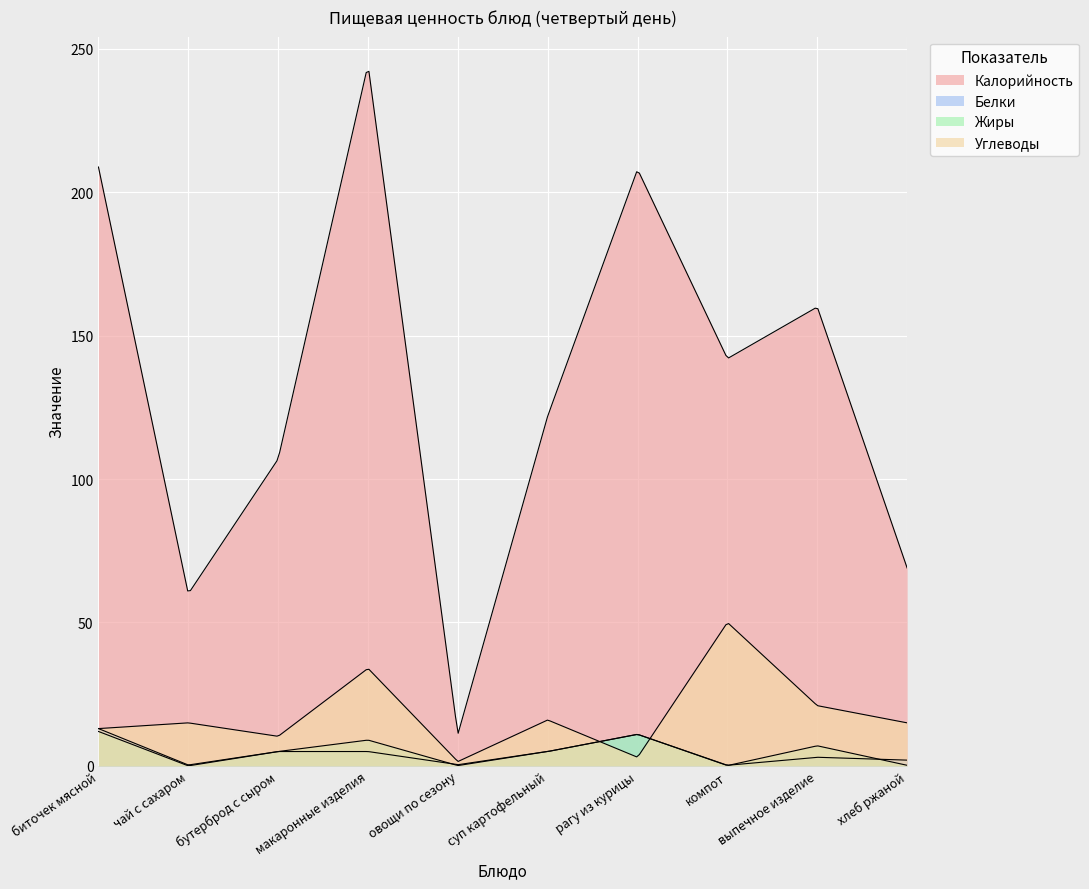

True or false: Калорийность and Жиры cross at least once.

False